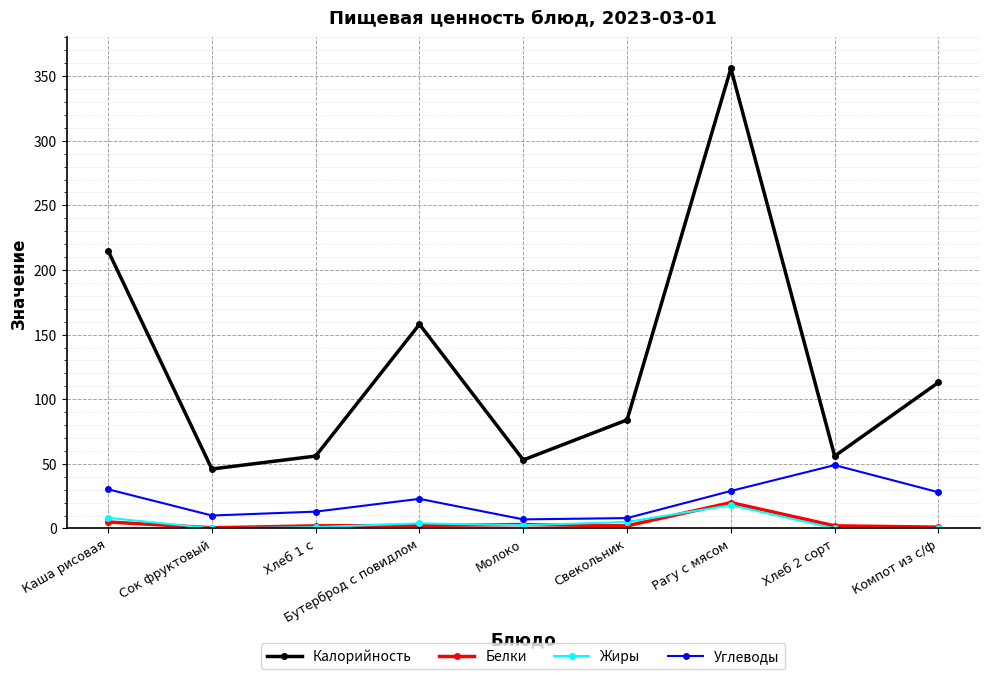

How many interior local peaks does the Калорийность series have?

2